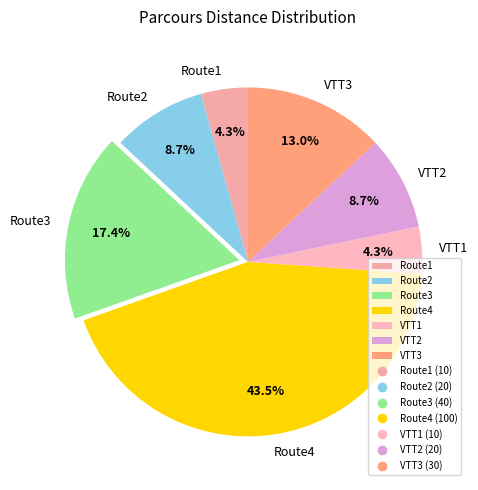

What percentage is the VTT1 slice, to the nearest percent?

4%